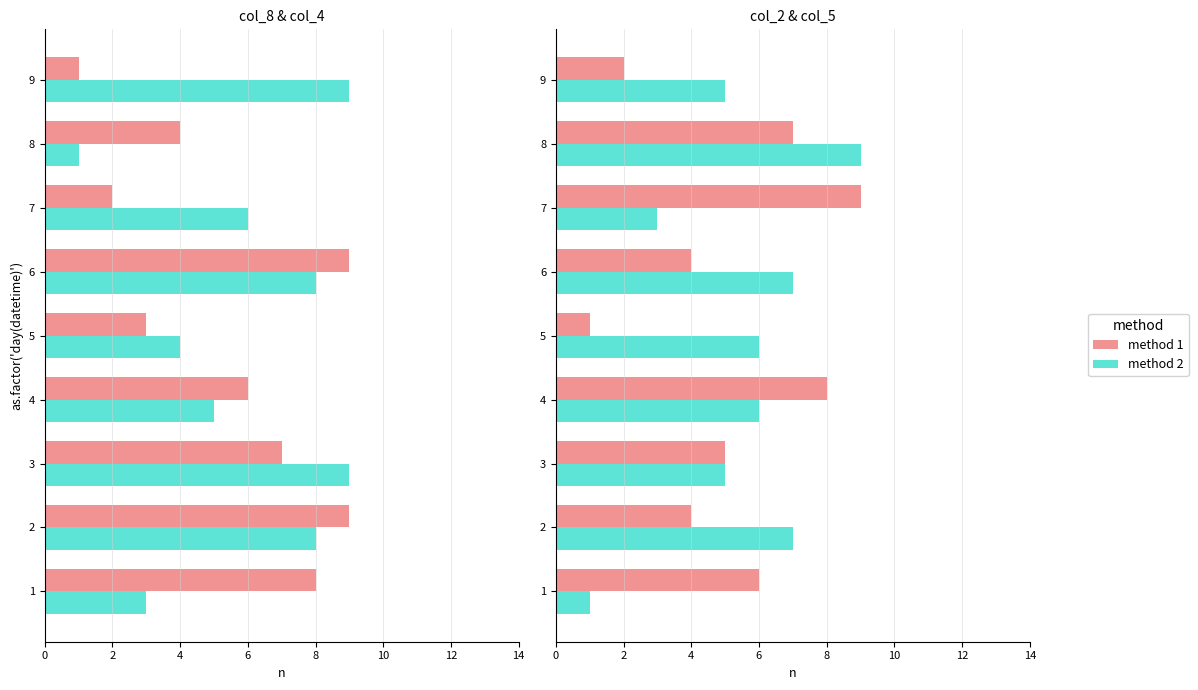

Which series has the largest total across all categories?

method 2